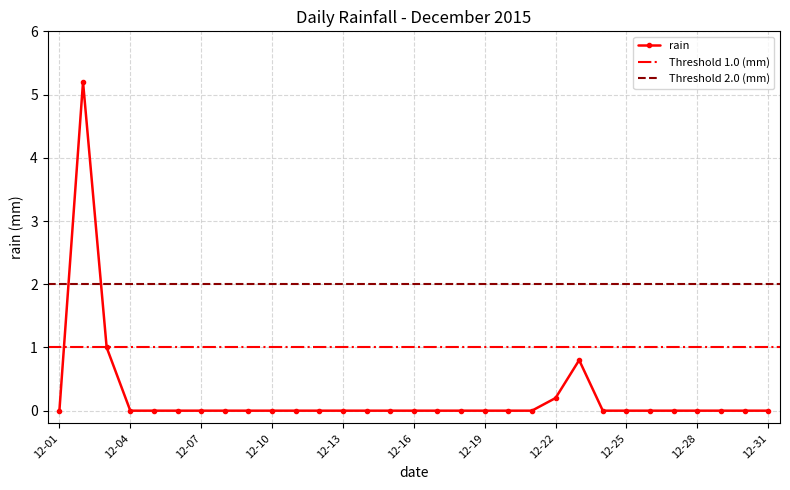

At which category does the chart reach its peak across all series?

12-02